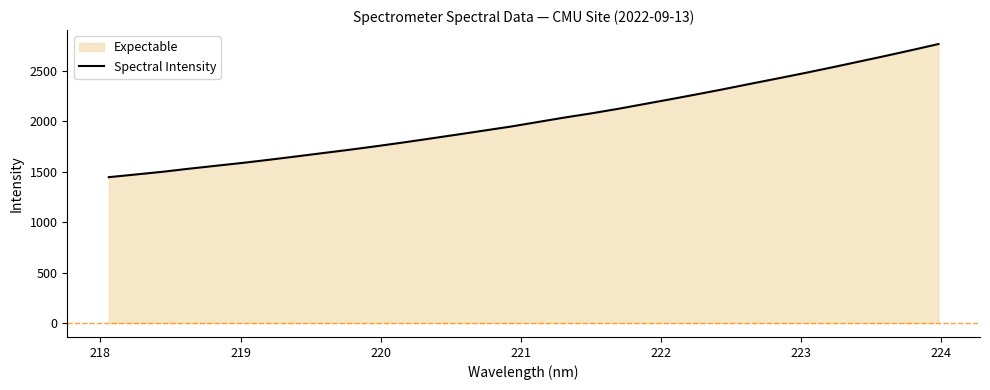

True or false: there are more than 1 points higher than both neighbors.

False